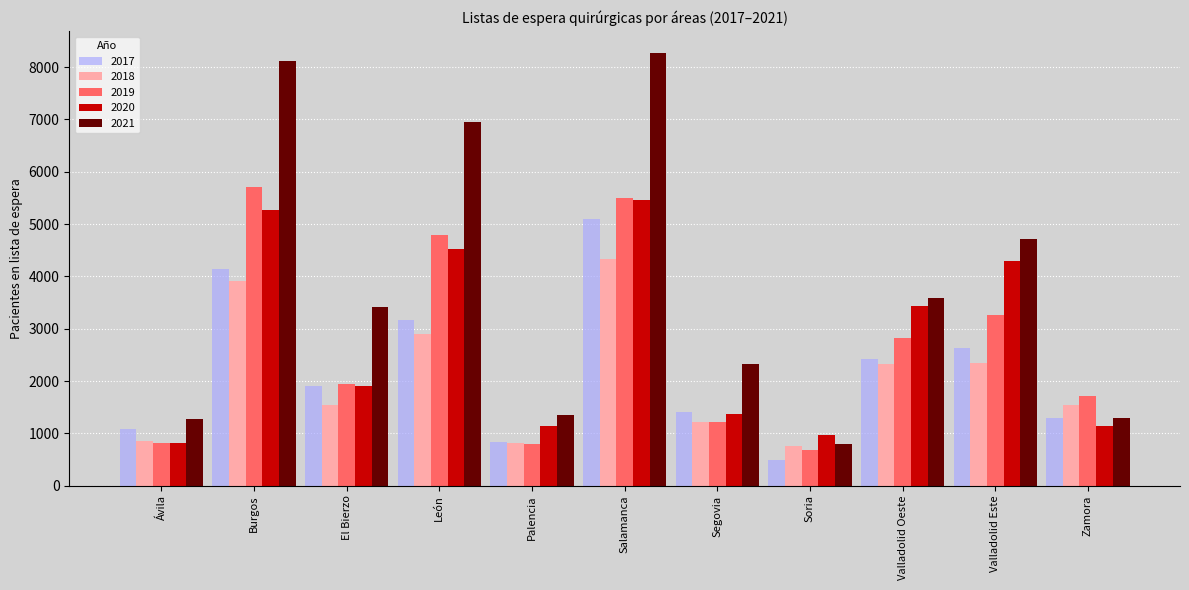

What is the maximum value shown in the chart?

8275